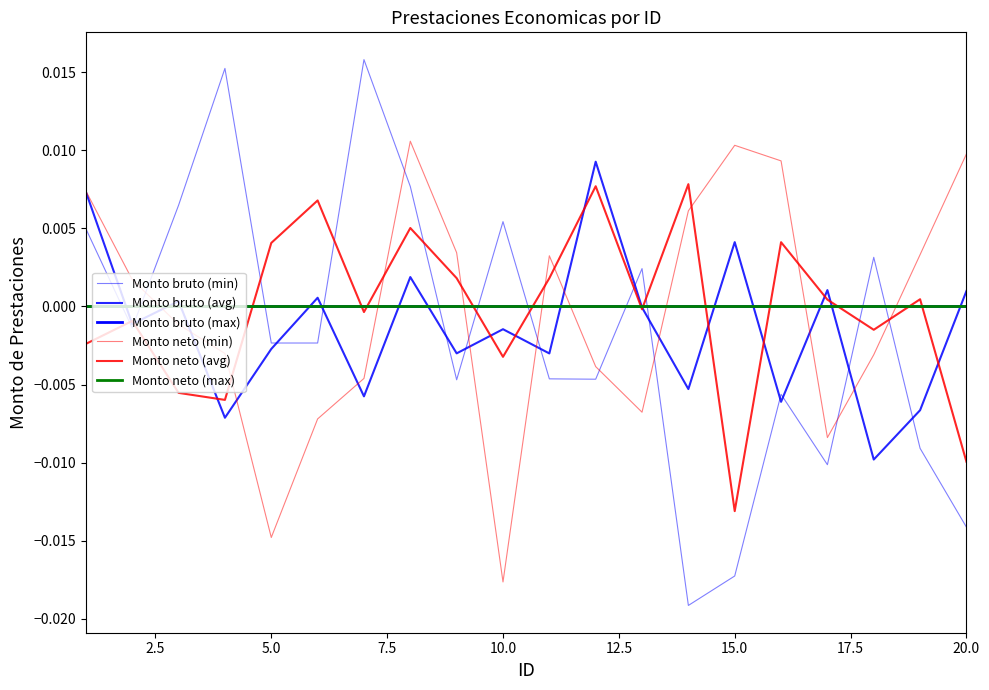

Which series has the largest total across all categories?

Monto bruto (max)